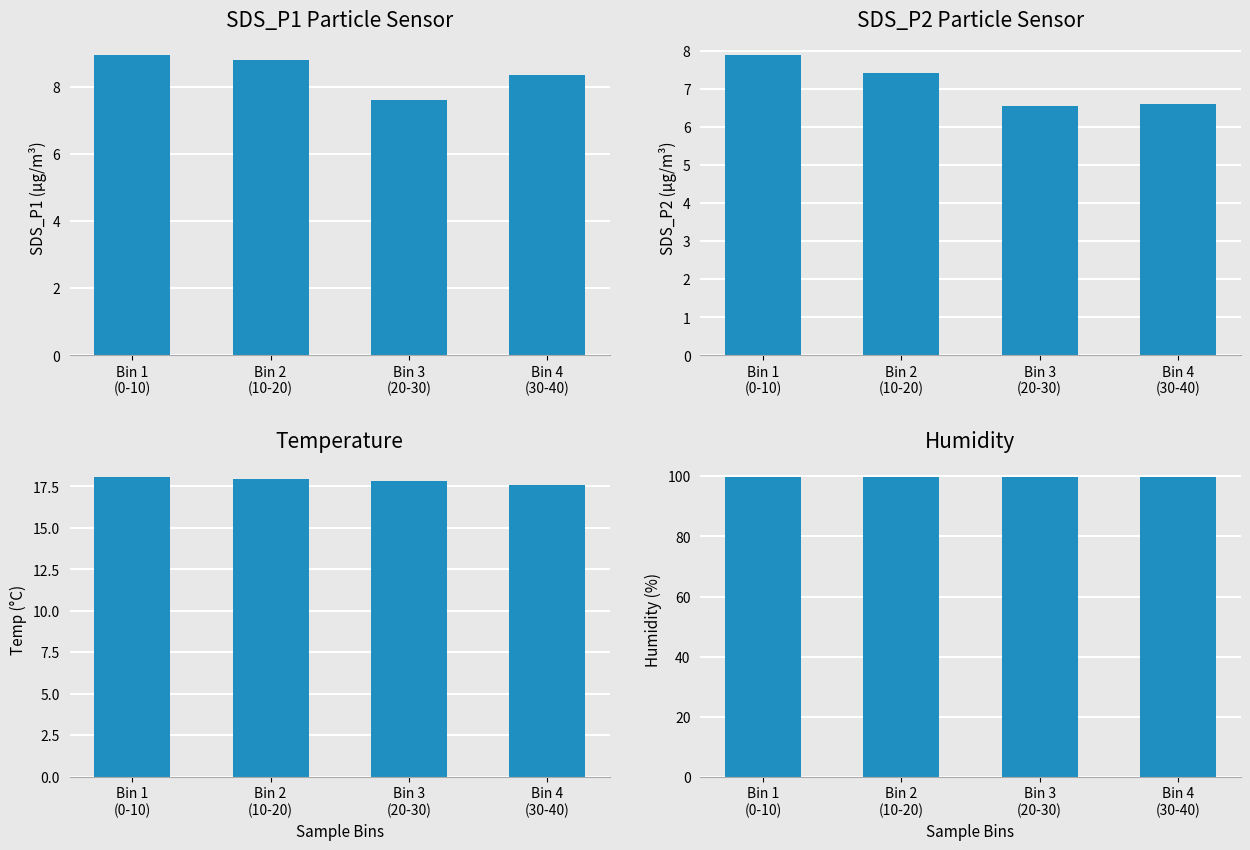

Read the Humidity value at Bin 1
(0-10).

99.9